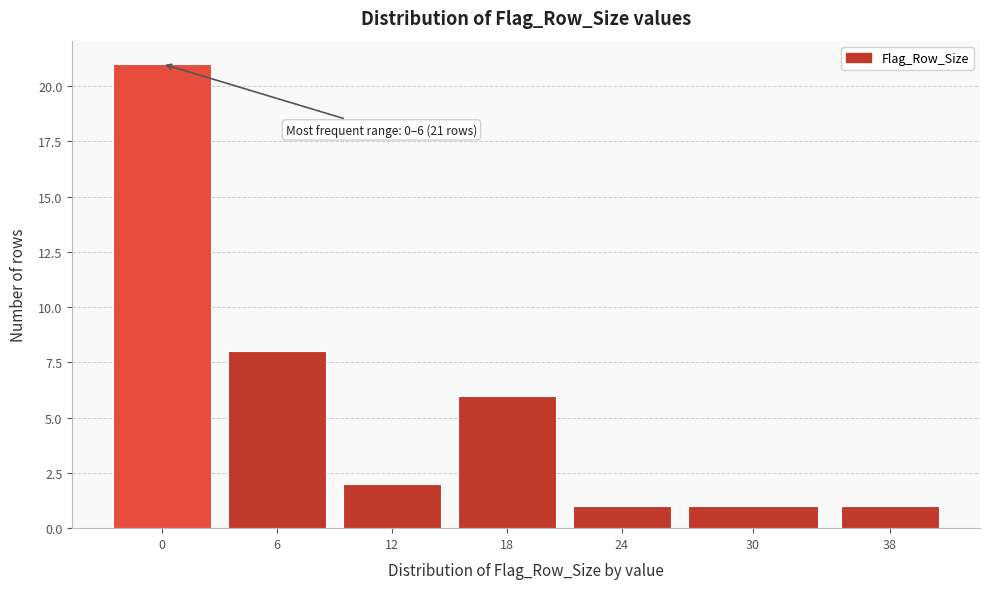

Reading left to right, list all the values displayed in this chart.

0=21	6=8	12=2	18=6	24=1	30=1	38=1